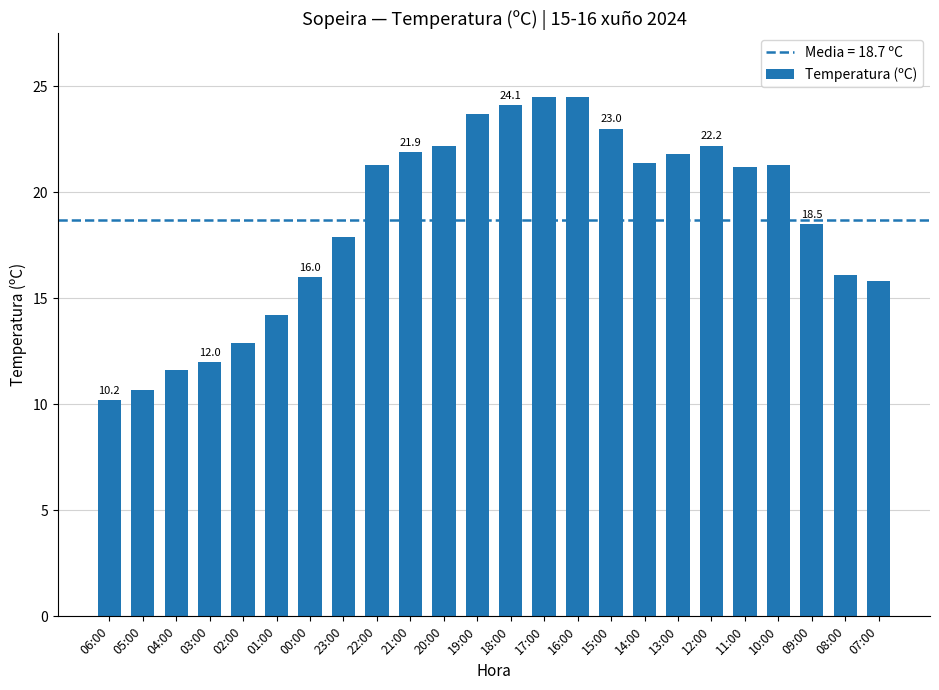

Approximately how many times larger is the value at 22:00 compared to 18:00?

0.9